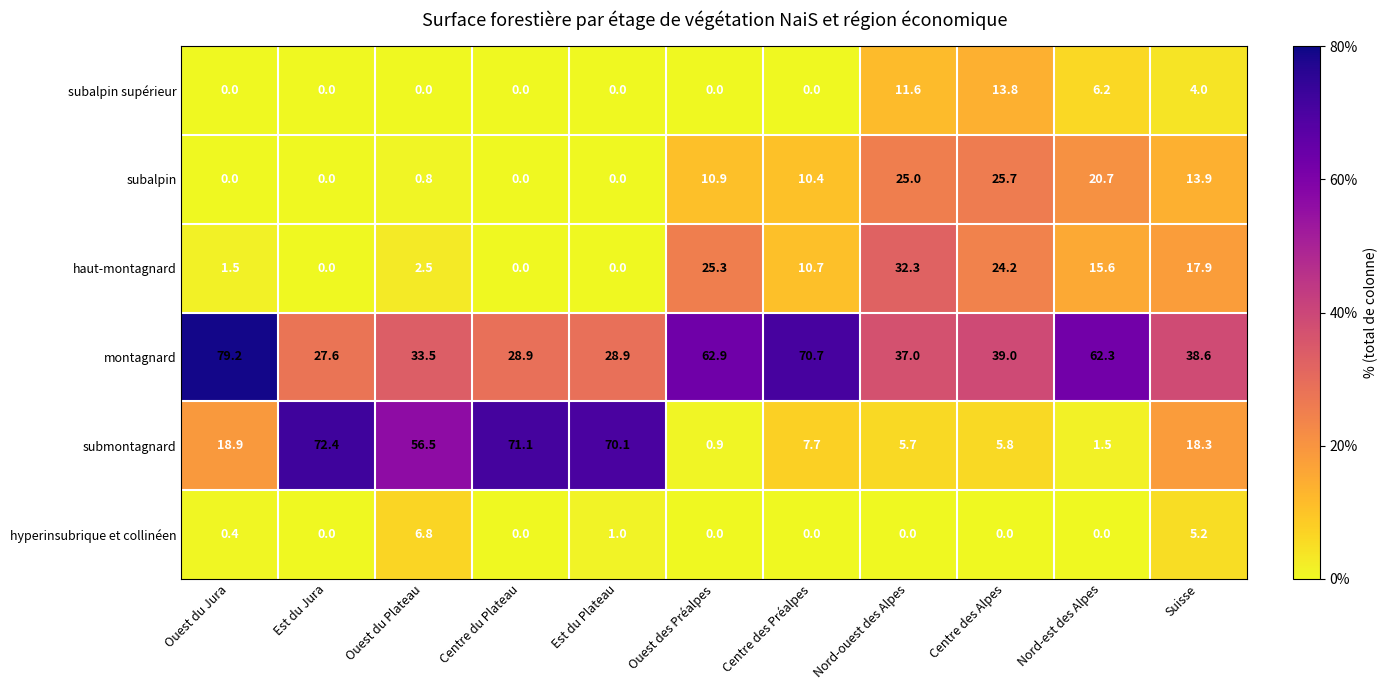

Which category has the highest value across all series?

Ouest du Jura